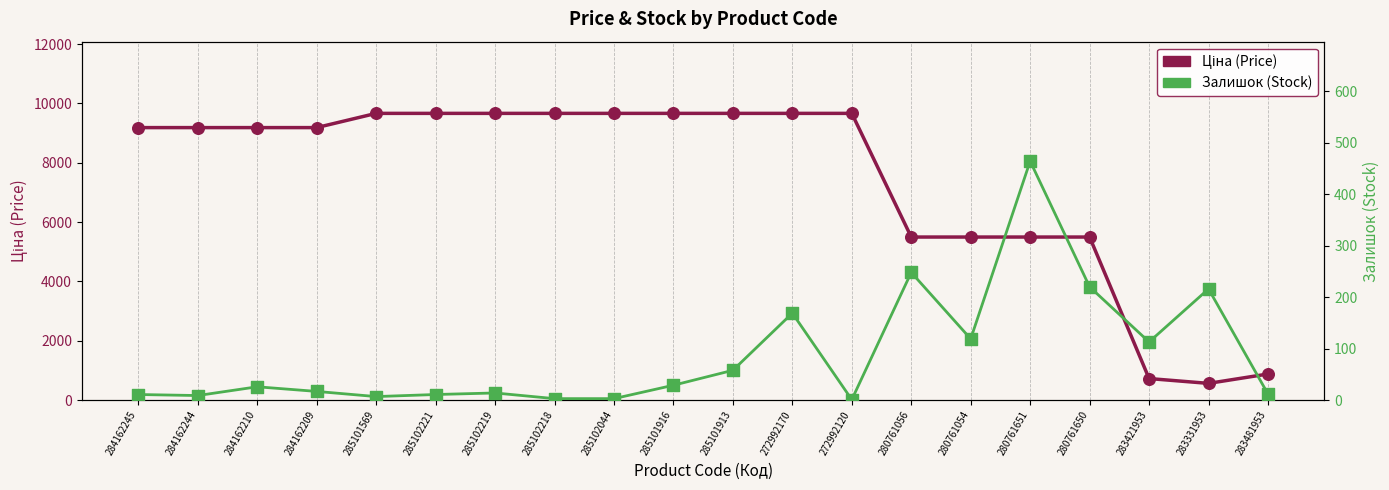

Is the value of Залишок markers at 280761054 greater than the value of Ціна (Price) at 285102218?

No